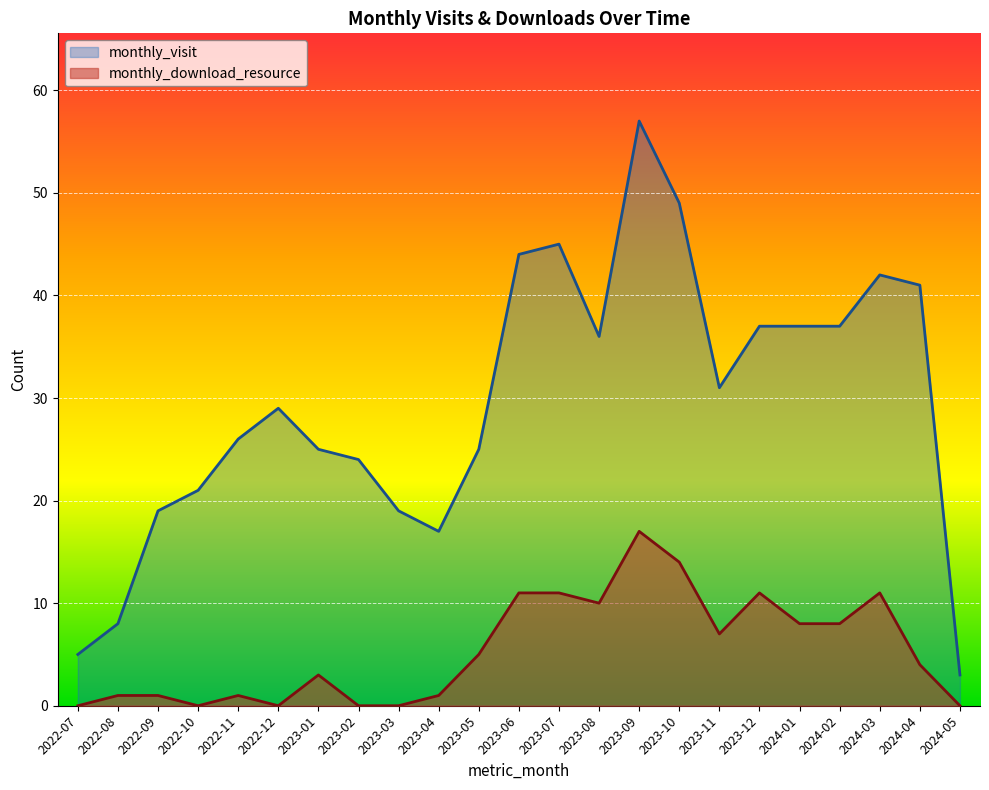

What is the label of the 20th point from the right?

2022-10